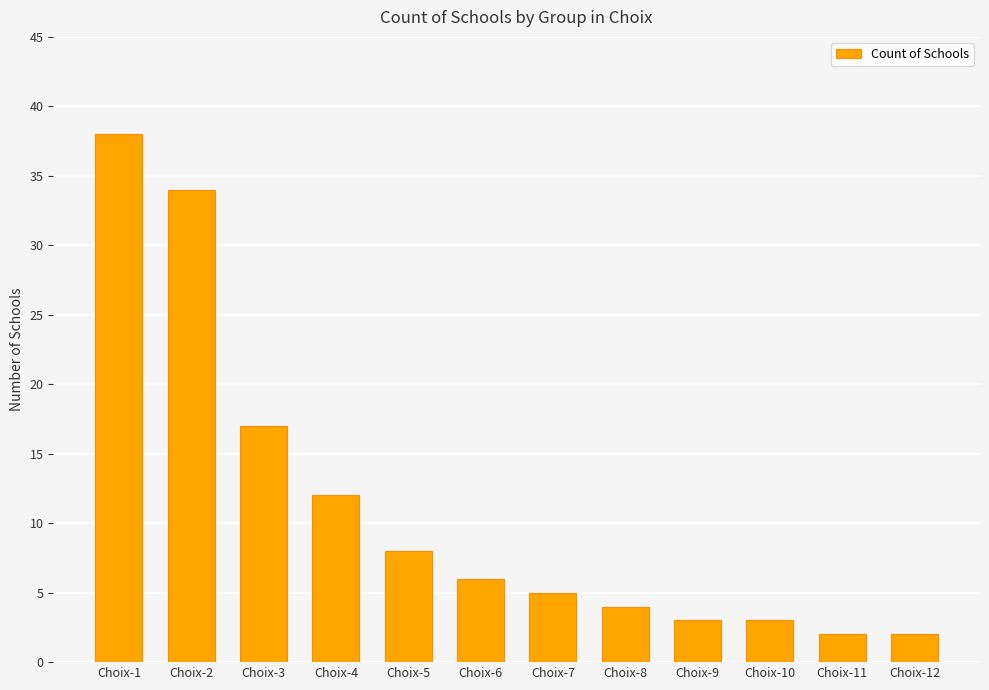

Which has a higher value, Choix-6 or Choix-7?

Choix-6